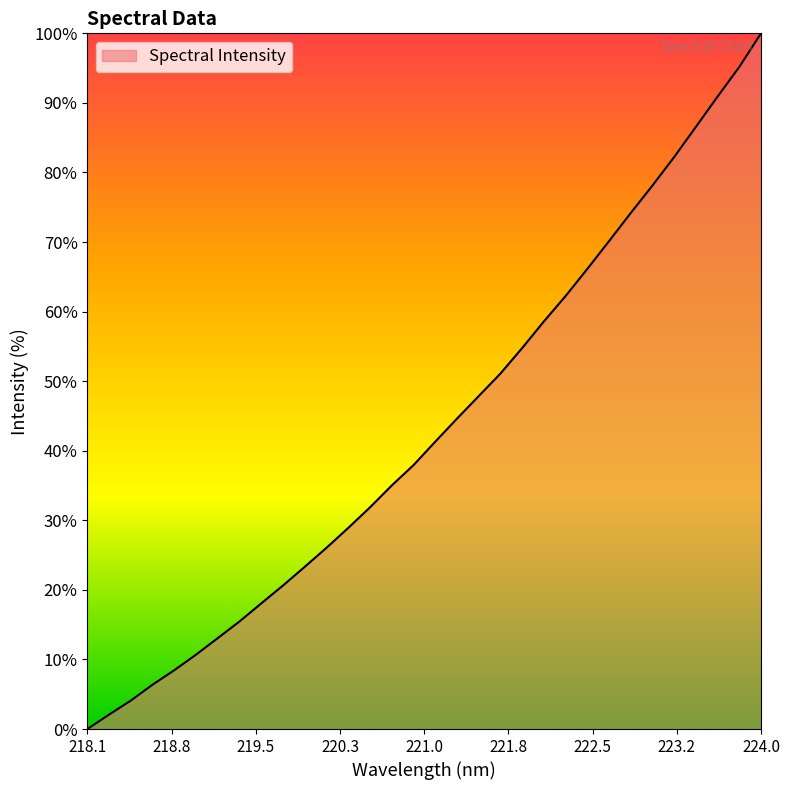

True or false: the data has more than 1 interior local peaks.

False